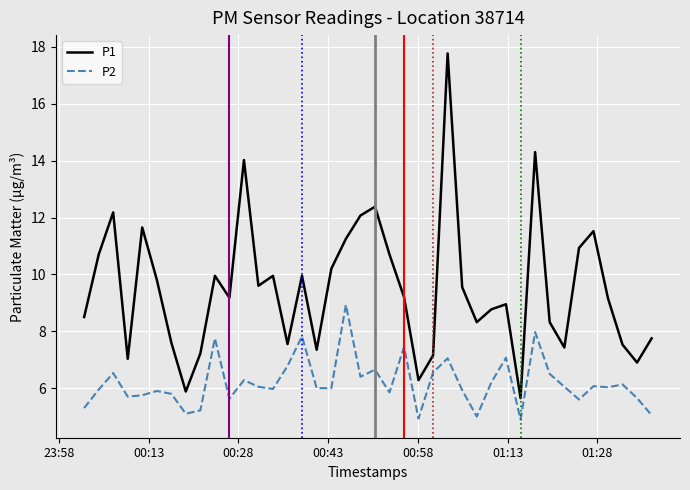

Count the number of categories in the chart.

40